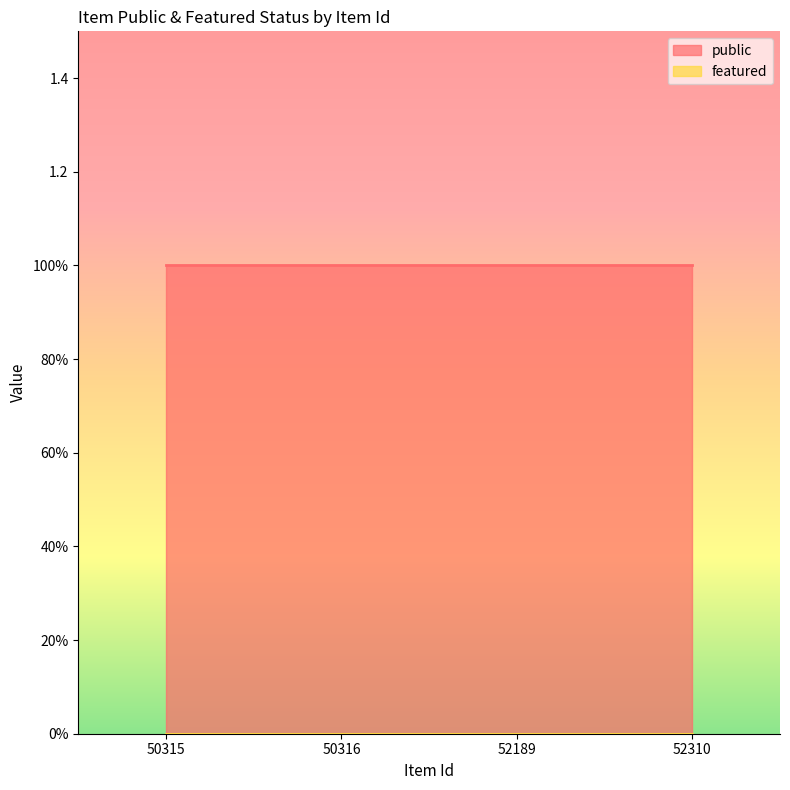

What are all the series names shown in the legend?

public, featured